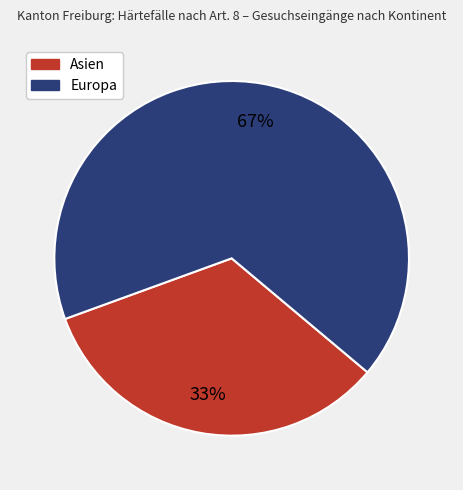

Which has a higher value, Europa or Asien?

Europa